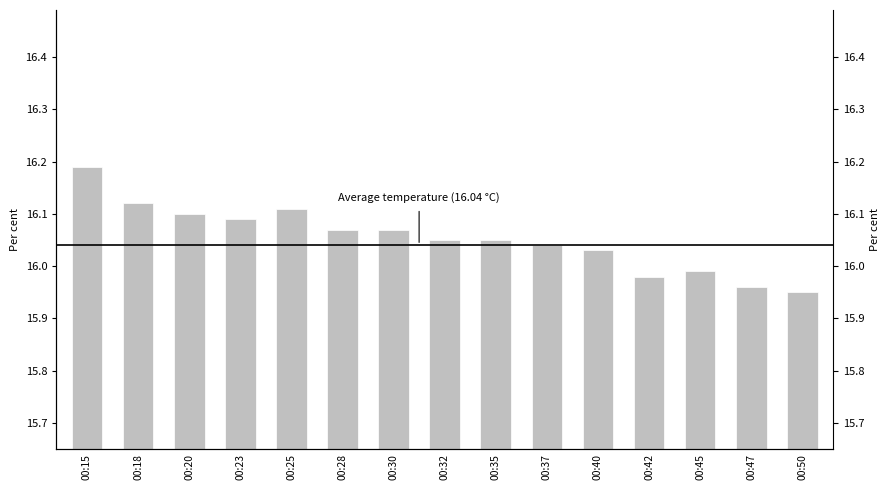

The chart shows a value of 16.0 at 00:37. True or false?

True